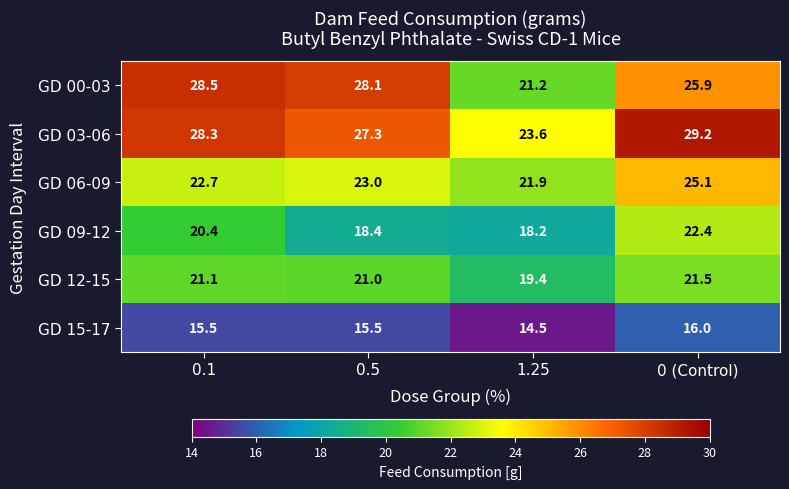

What is the average value of the GD 12-15 series?

20.8